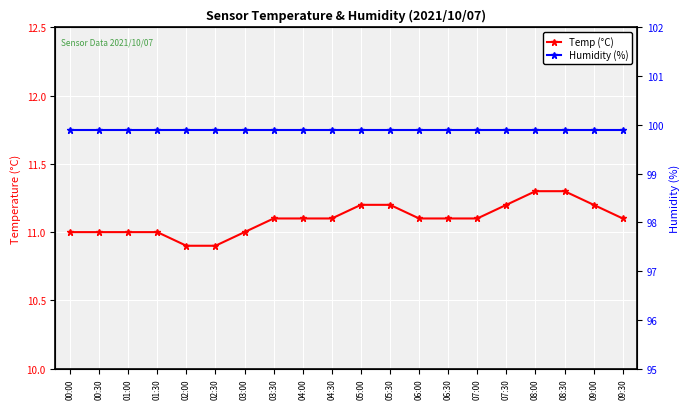

What is the value of the Temp (°C) point at the 6th from the left?

10.9